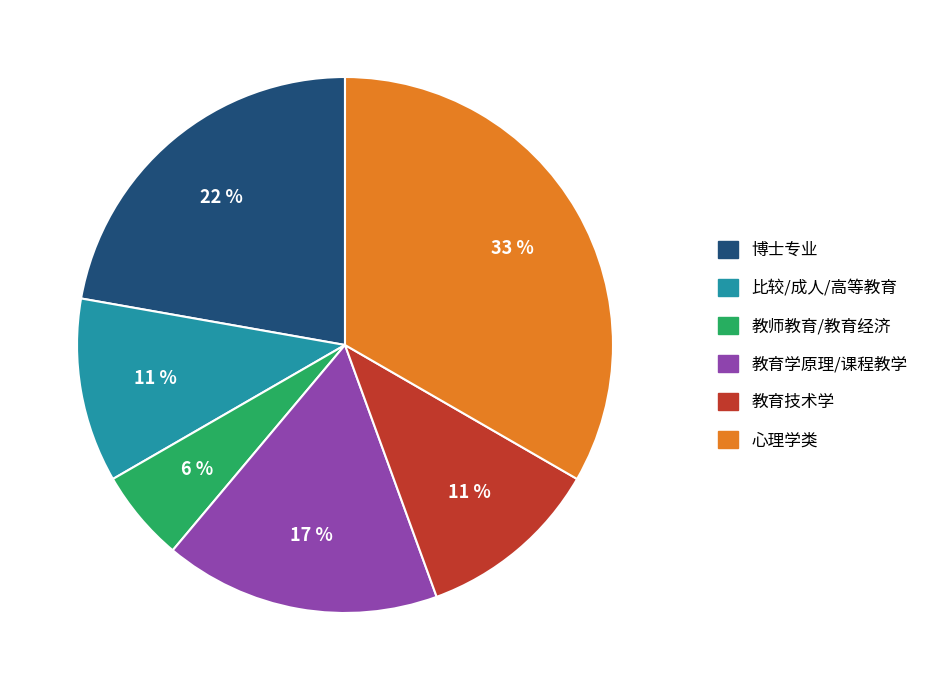

To the nearest percent, what is the average slice percentage?

17%